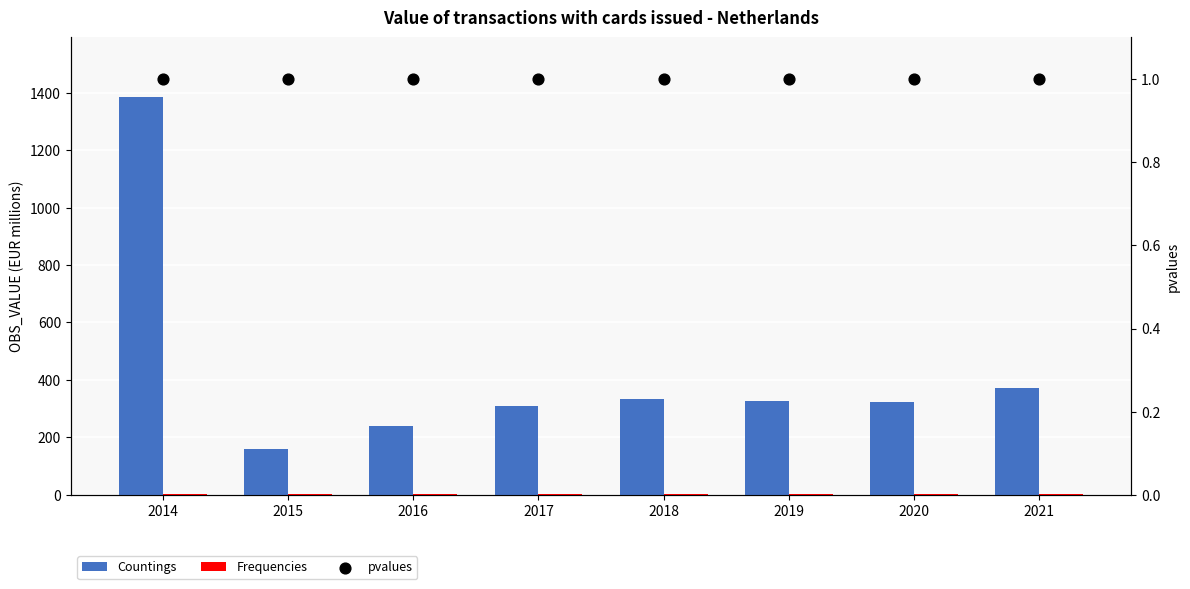

At which category is the sum across all series the highest?

2014